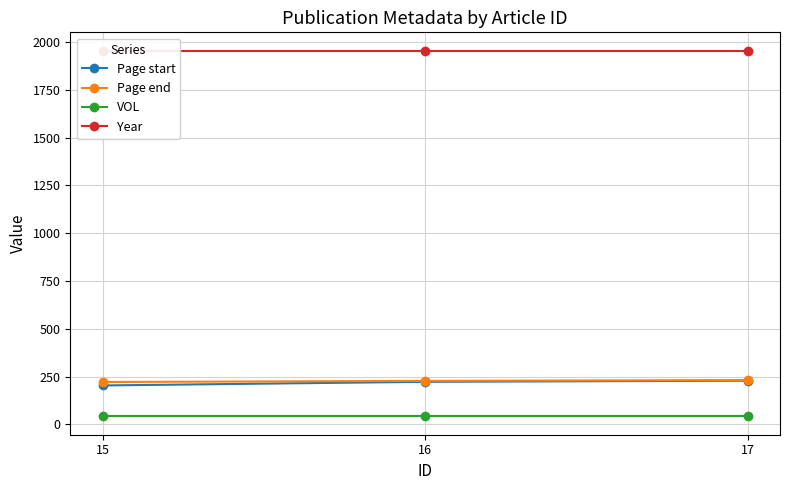

The Page start series shows 78 at 15. True or false?

False